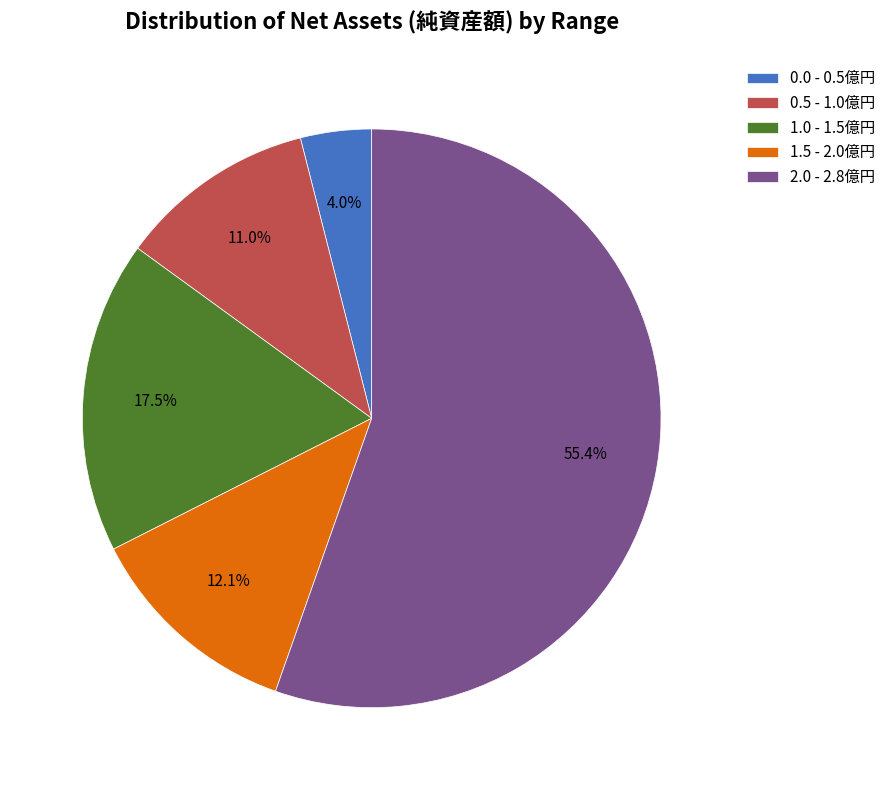

Rank the categories by value from lowest to highest.

0.0 - 0.5億円, 0.5 - 1.0億円, 1.5 - 2.0億円, 1.0 - 1.5億円, 2.0 - 2.8億円